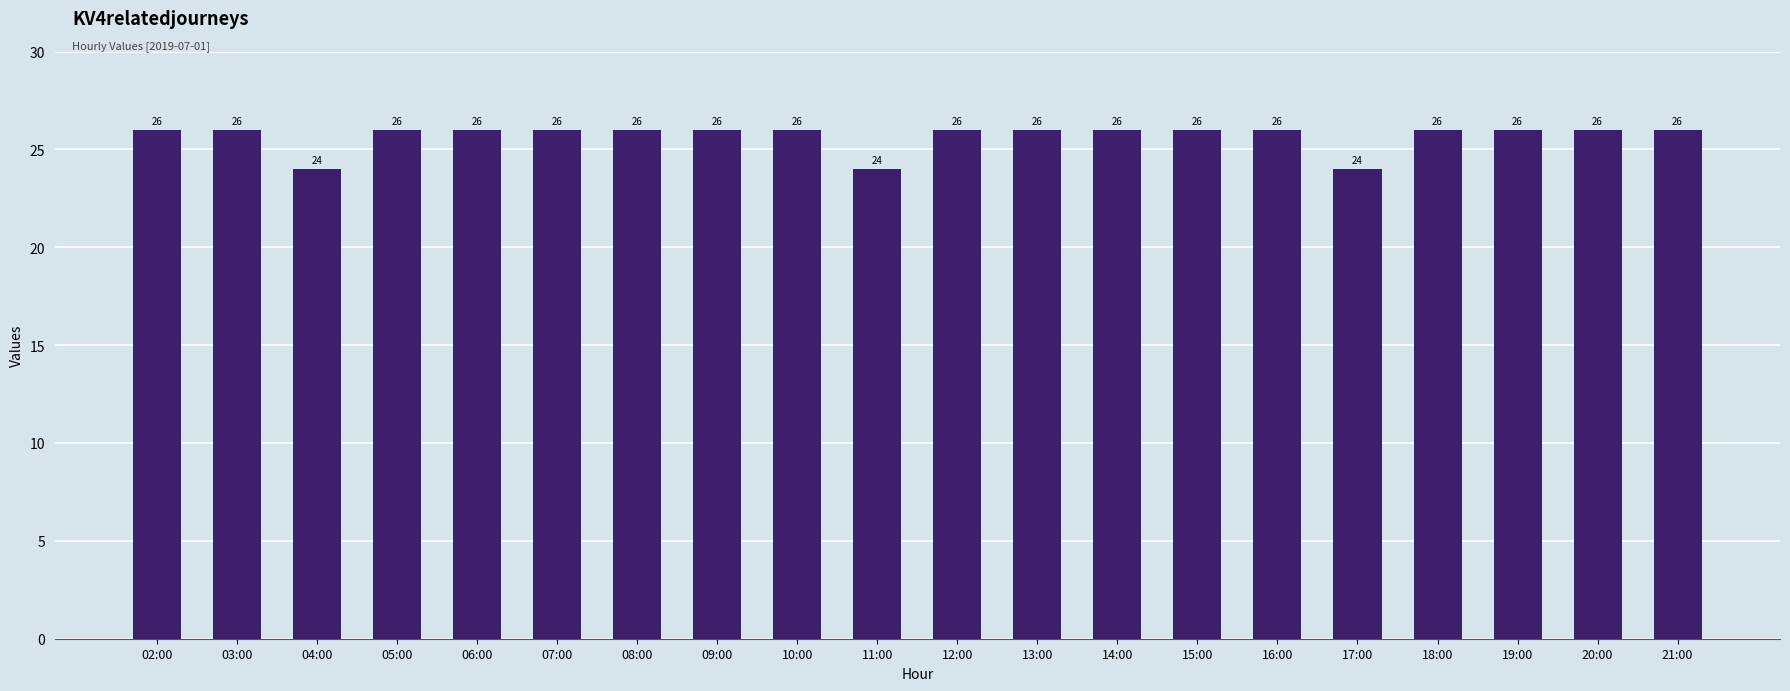

What position from the right is 16:00?

6